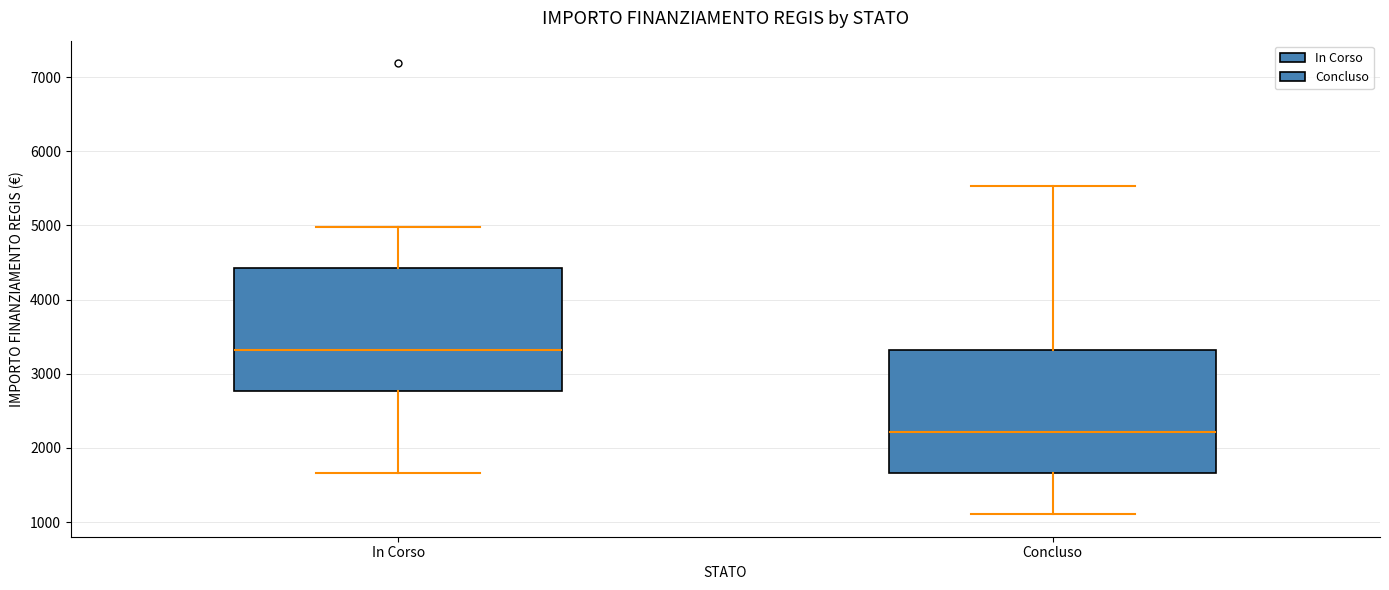

Reading left to right, transcribe this box plot: for each box, give where its median line is, the range the box spans, and where its two whiskers end, as read against the y-axis. The values are not printed on the chart, so give them approximately, as read against the axis.

In Corso: median 3300, box 2800 to 4400, whiskers 1700 to 5000
Concluso: median 2200, box 1700 to 3300, whiskers 1100 to 5500